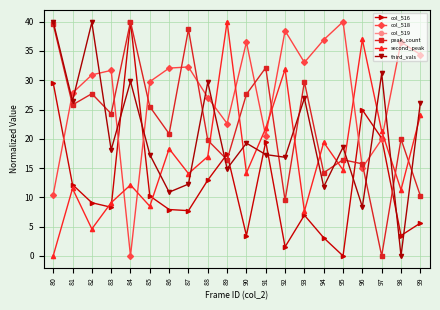

At which category does third_vals reach its first local valley?

81